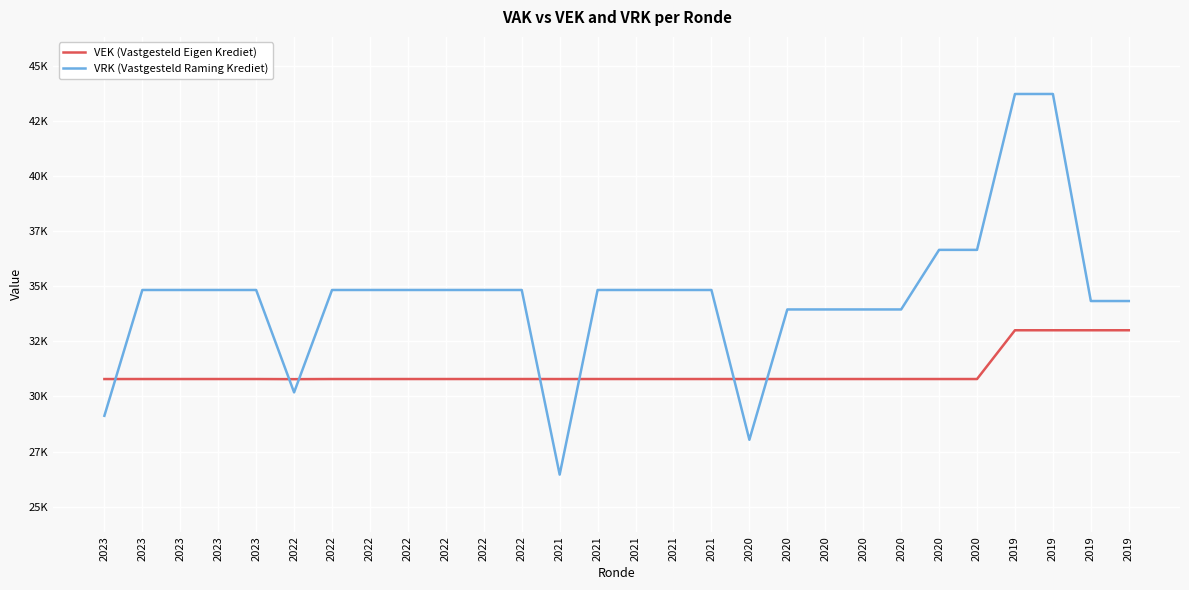

What is the sum of the VRK (Vastgesteld Raming Krediet) values at 2022 and 2019?

64508